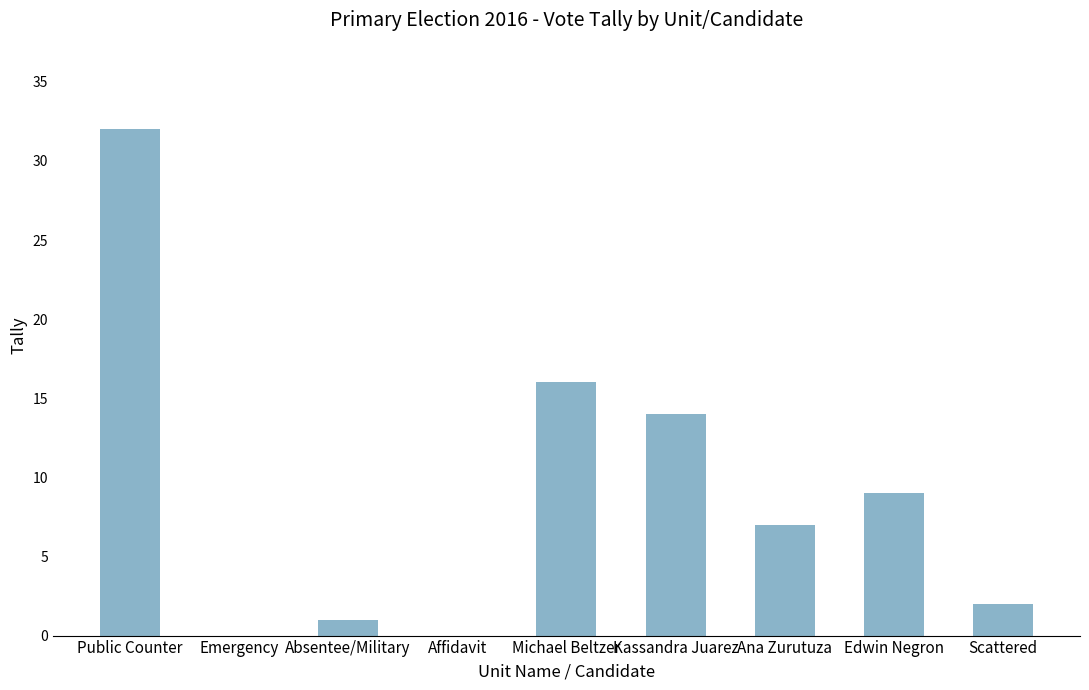

At which category does the chart reach its peak across all series?

Public Counter